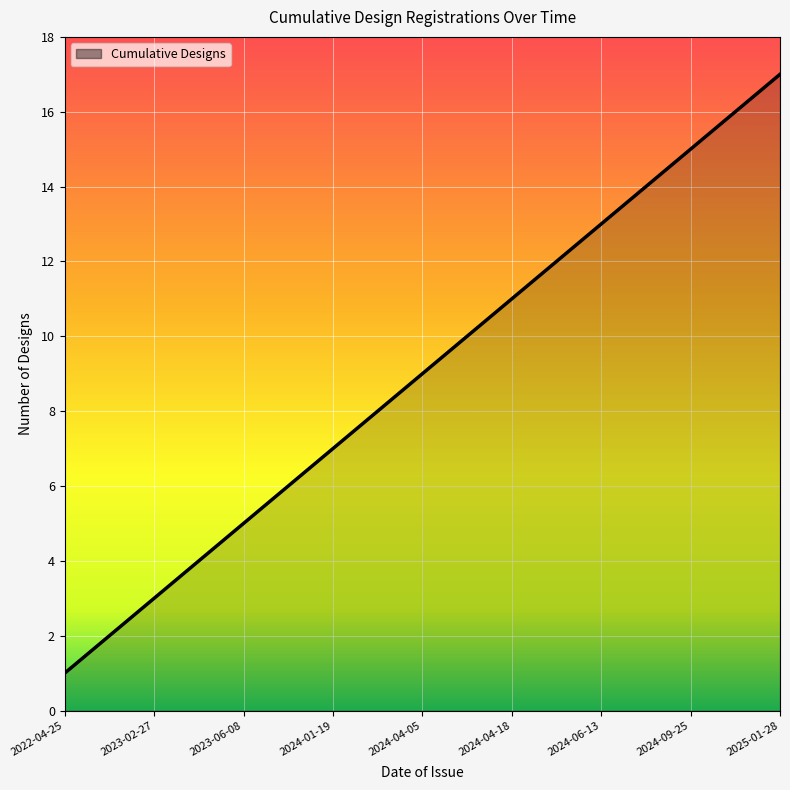

What is the minimum value shown in the chart?

1